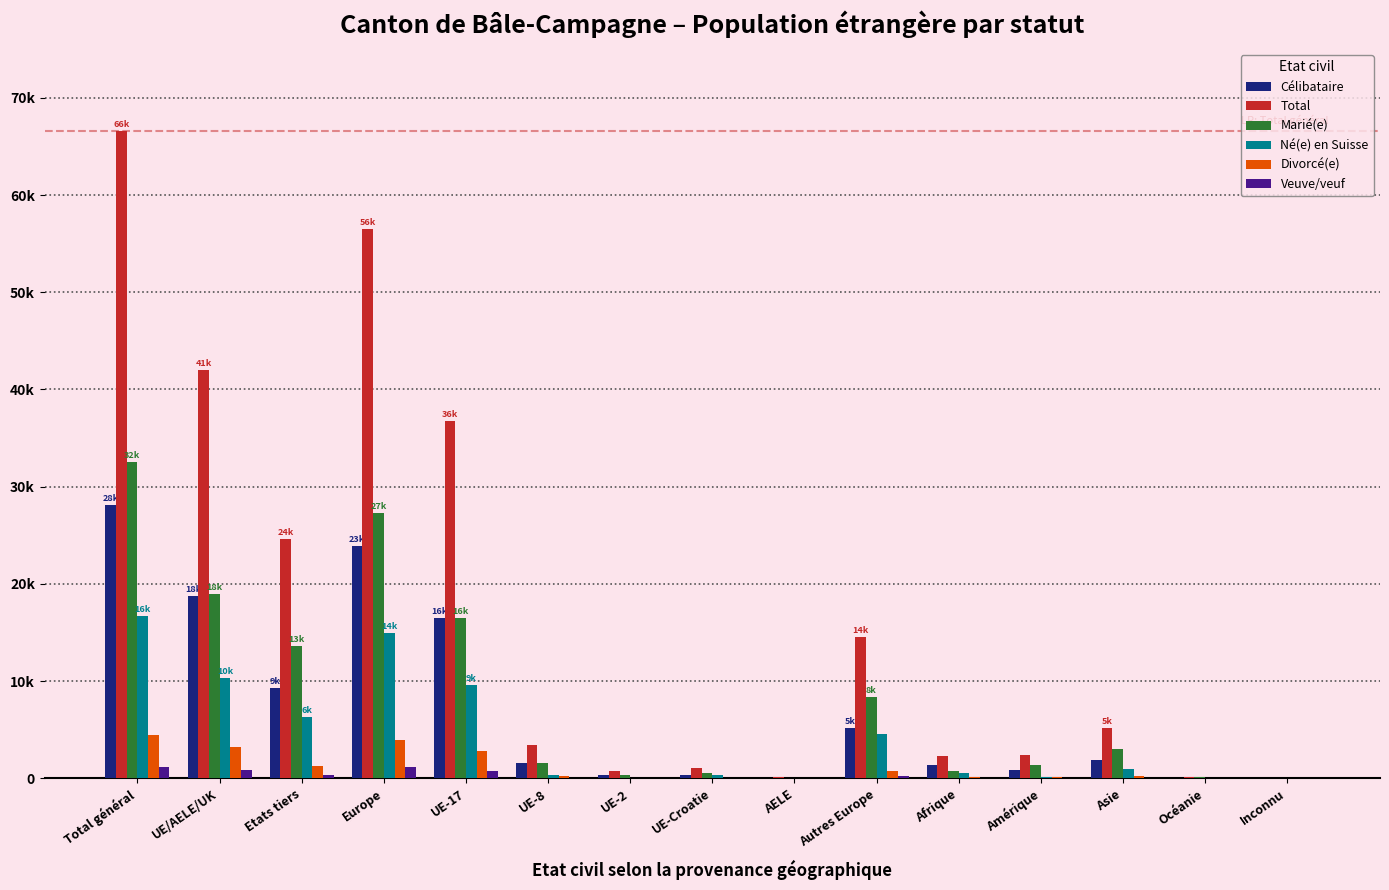

Are the bars horizontal?

No